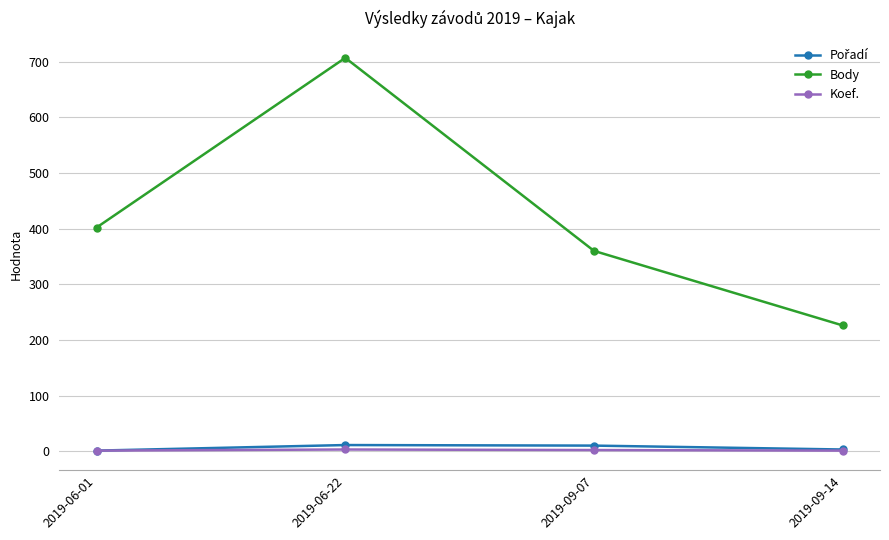

Which category has the highest value across all series?

2019-06-22